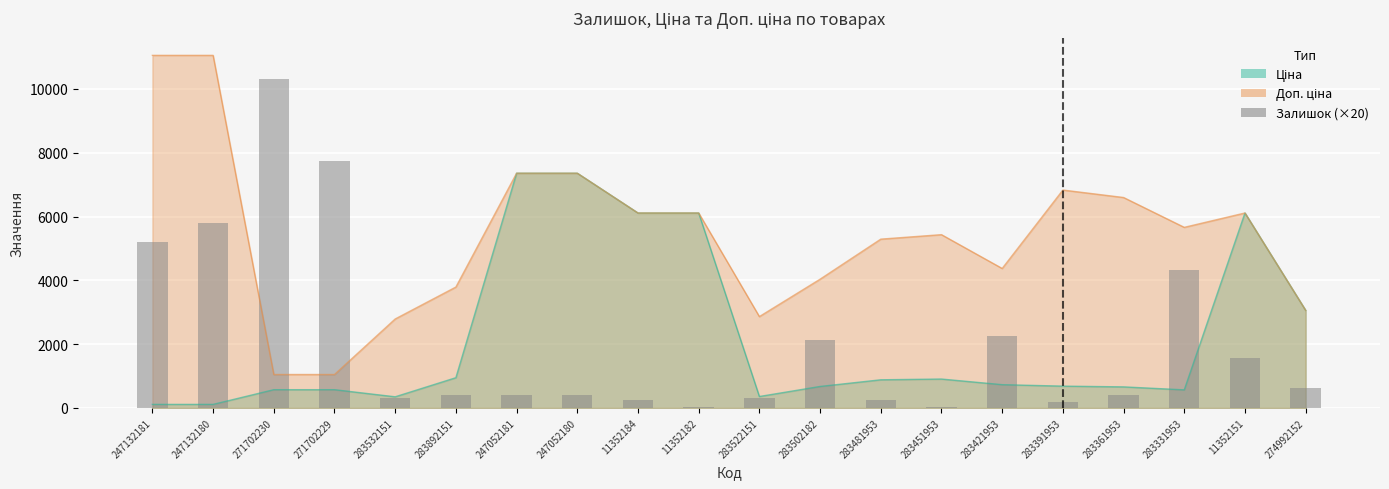

List the labels in order of value, largest first.

271702230, 271702229, 247132180, 247132181, 283331953, 283421953, 283502182, 11352151, 274992152, 283892151, 247052180, 283361953, 247052181, 283532151, 283522151, 11352184, 283481953, 283391953, 283451953, 11352182